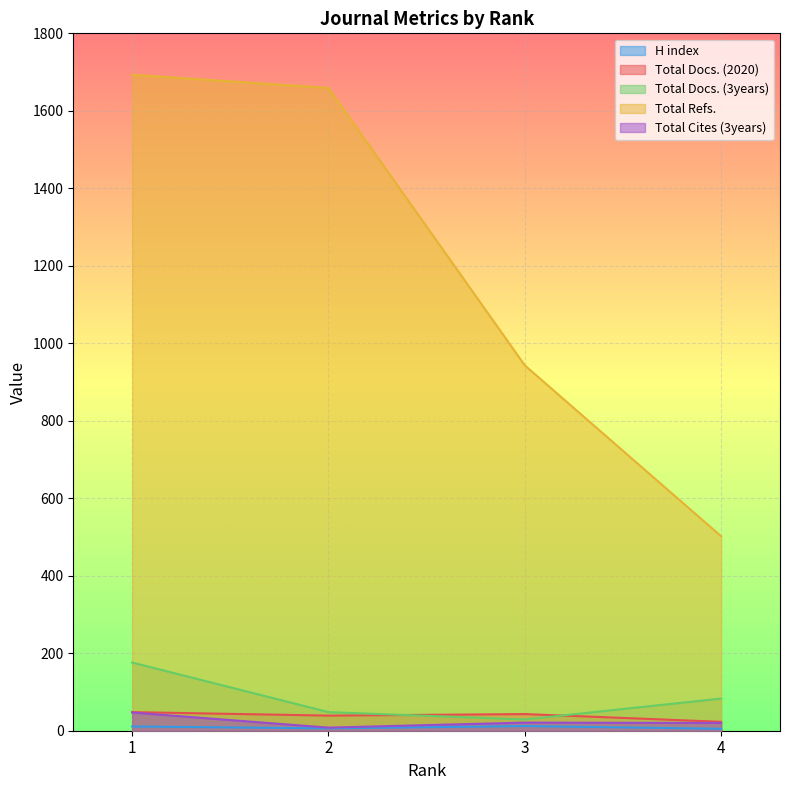

At which category is the sum across all series the highest?

1